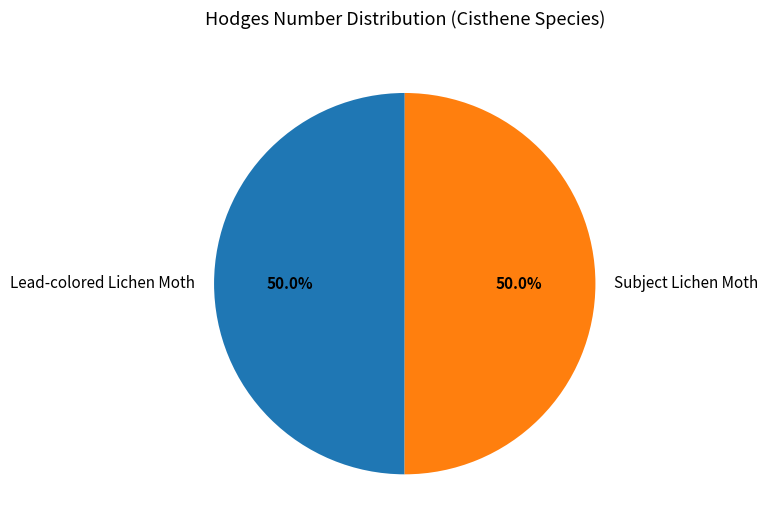

To the nearest percent, what is the combined percentage of Subject Lichen Moth and Lead-colored Lichen Moth?

100%